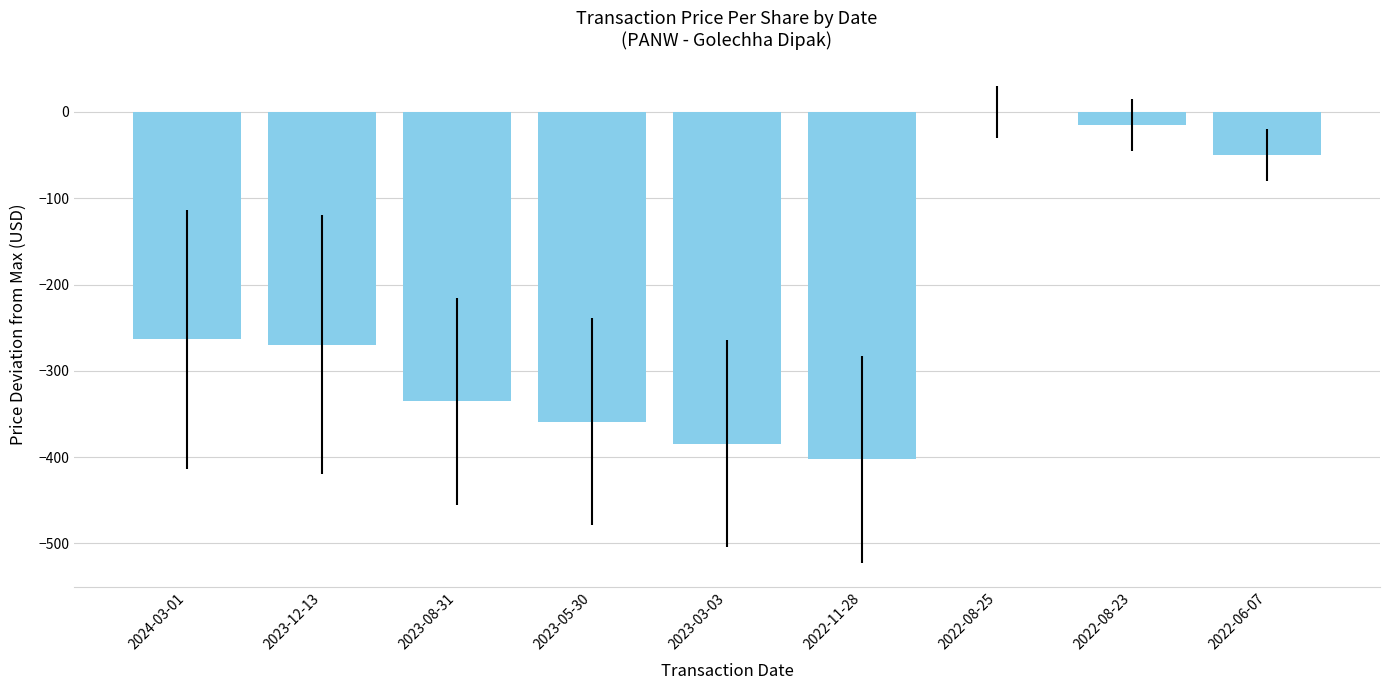

What is the change in value from 2024-03-01 to 2023-03-03?

-121.4